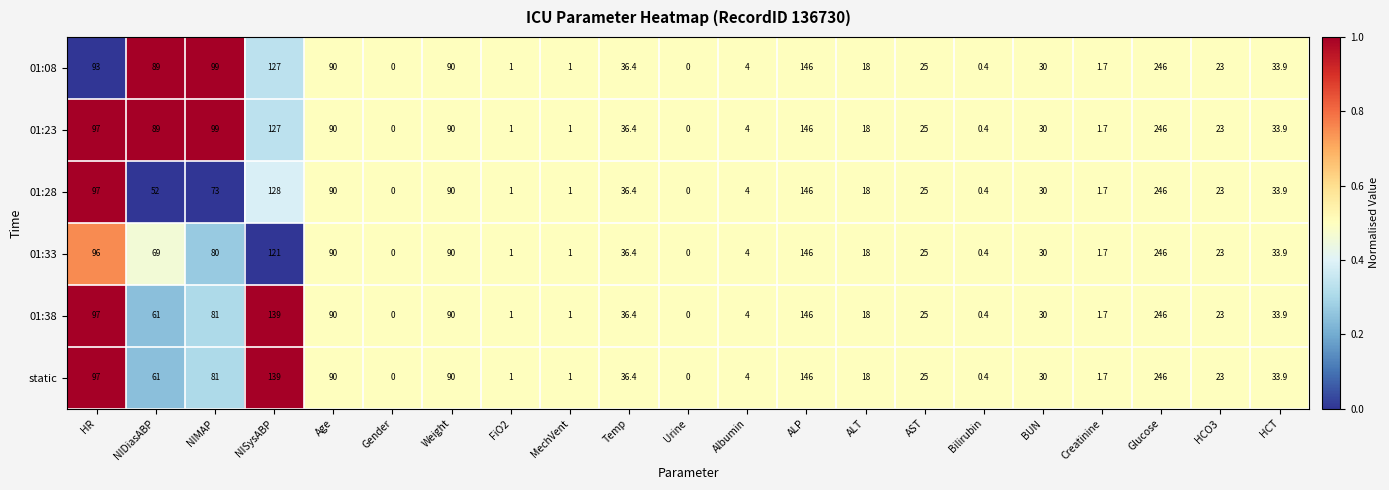

Where does the 01:23 series first go above 30?

HR